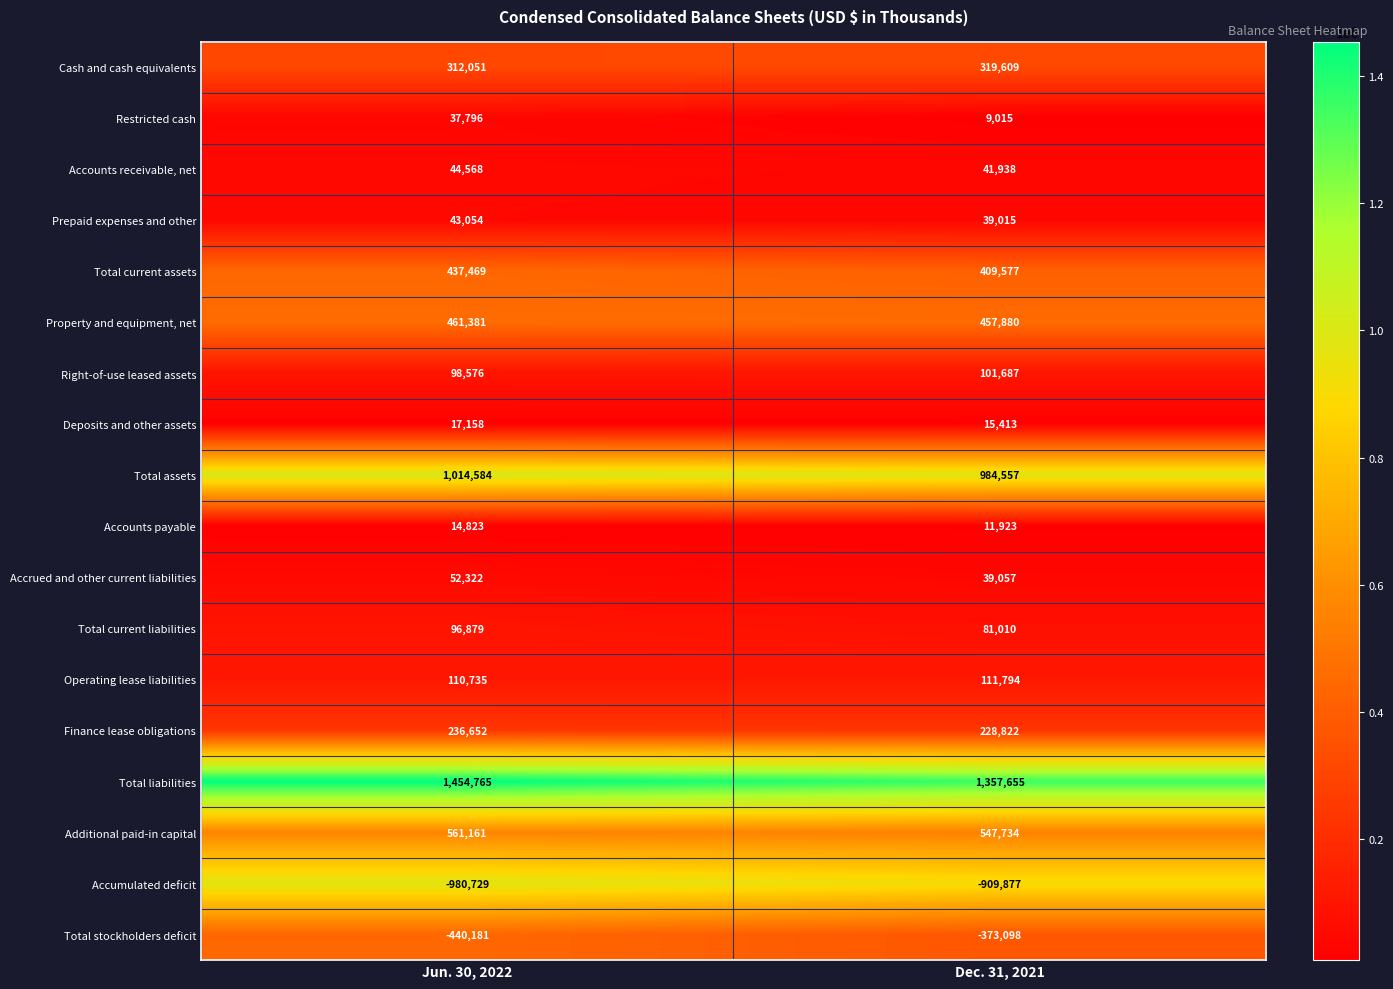

Is it true that Total assets equals 984557 at Dec. 31, 2021?

True